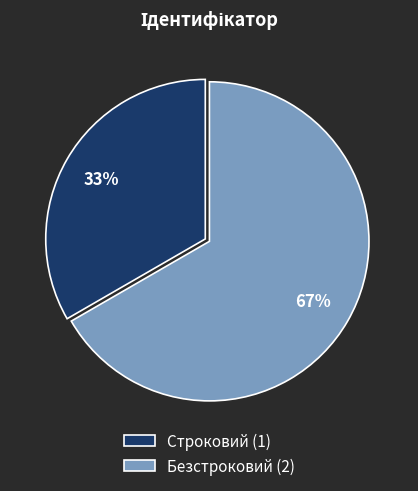

To the nearest percent, what is the average slice percentage?

50%